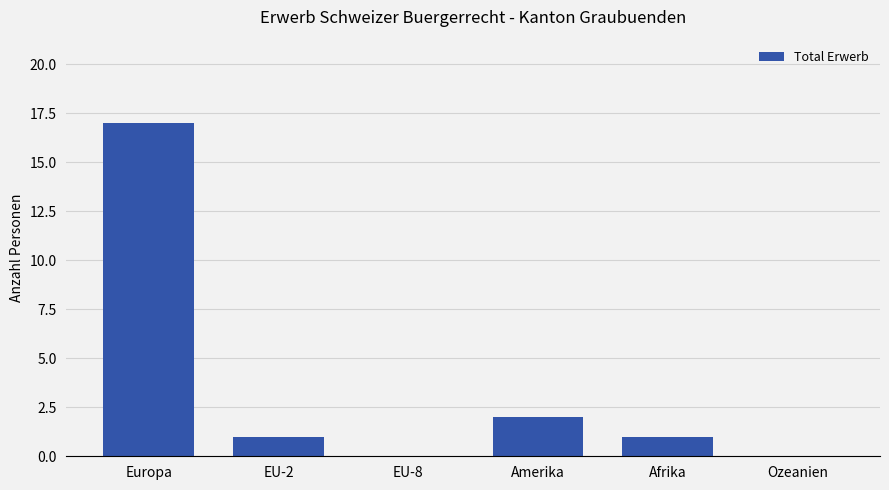

What is the difference between the values at Ozeanien and Europa?

17